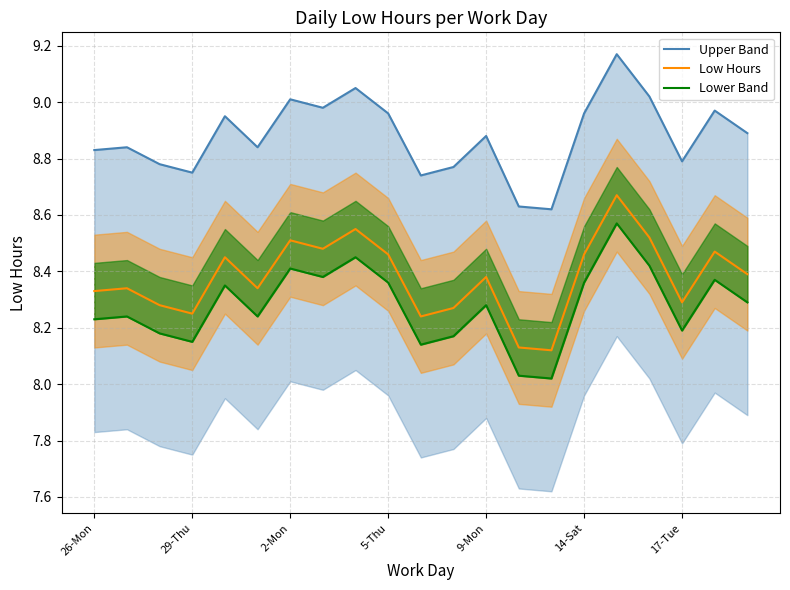

What is the spread (max minus min) of values at 11?

0.6